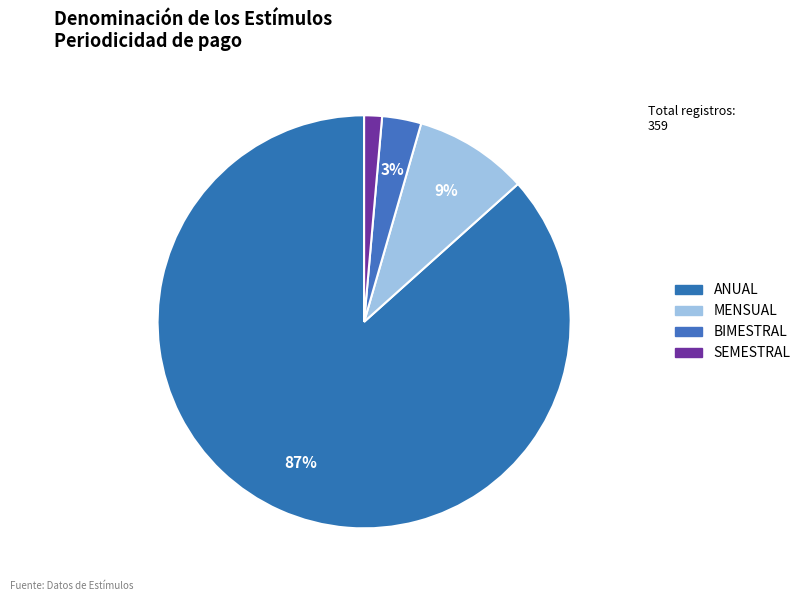

How many segments does this pie chart have?

4